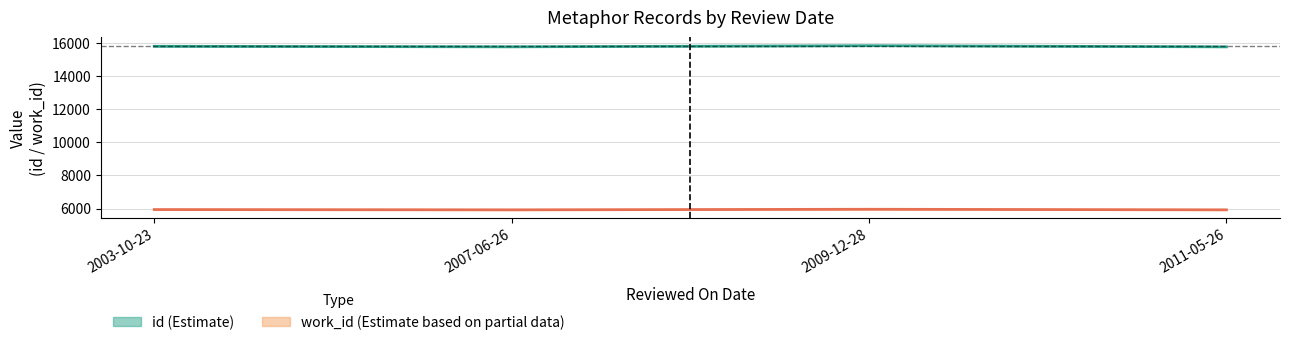

True or false: id (mean) and work_id (mean) cross at least once.

False